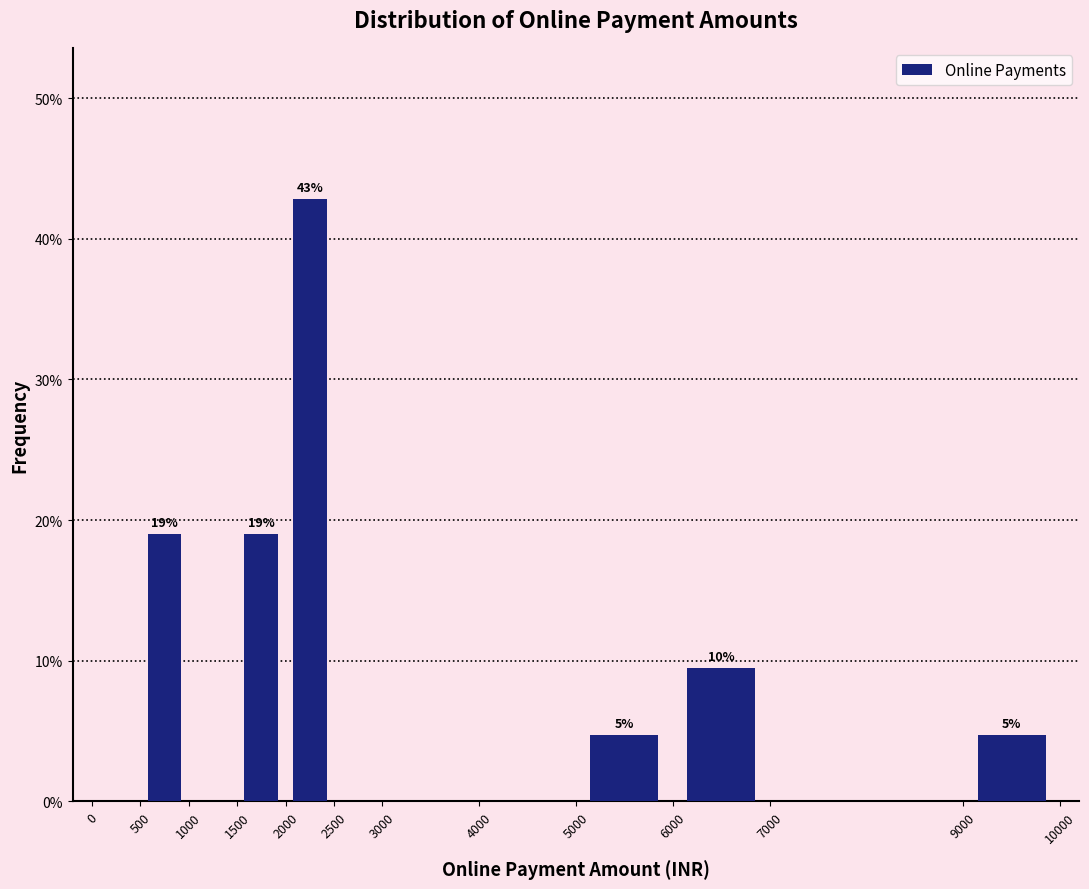

Which range on the x-axis has the tallest bar?

2000 to 2500